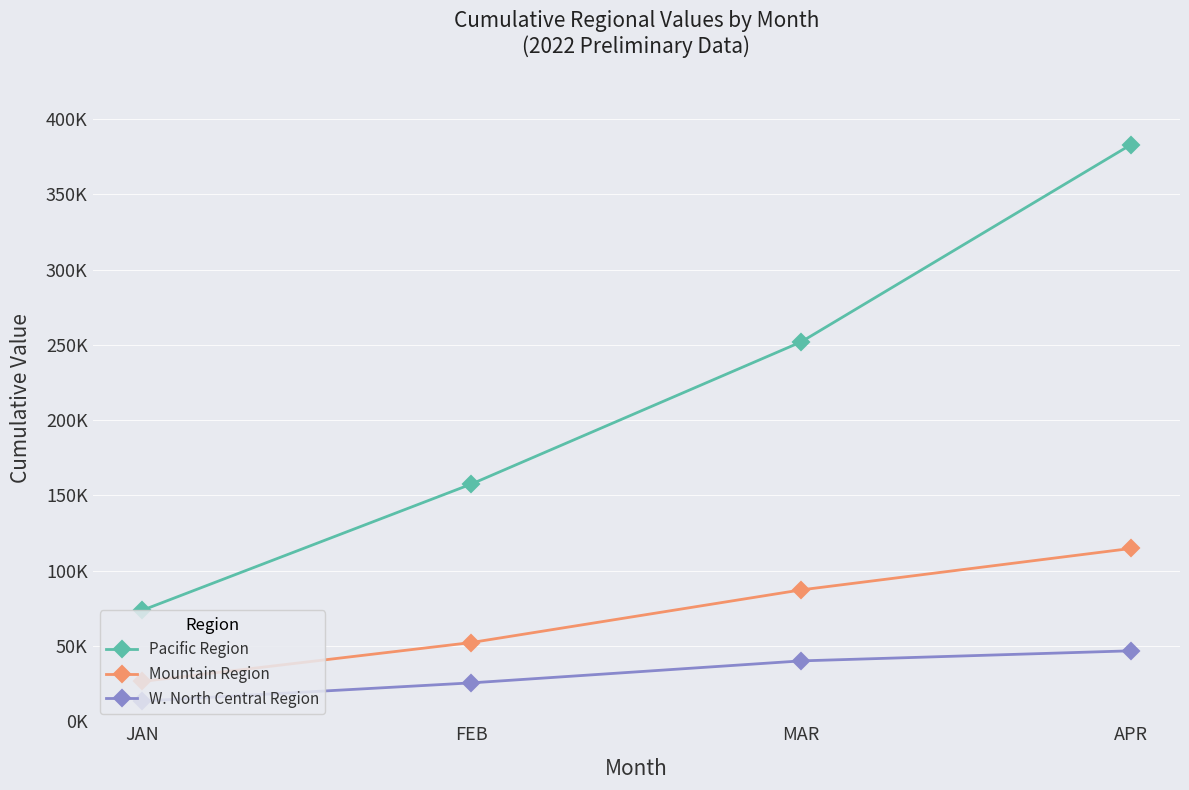

Rank the series by their average value, from highest to lowest.

Pacific Region, Mountain Region, W. North Central Region